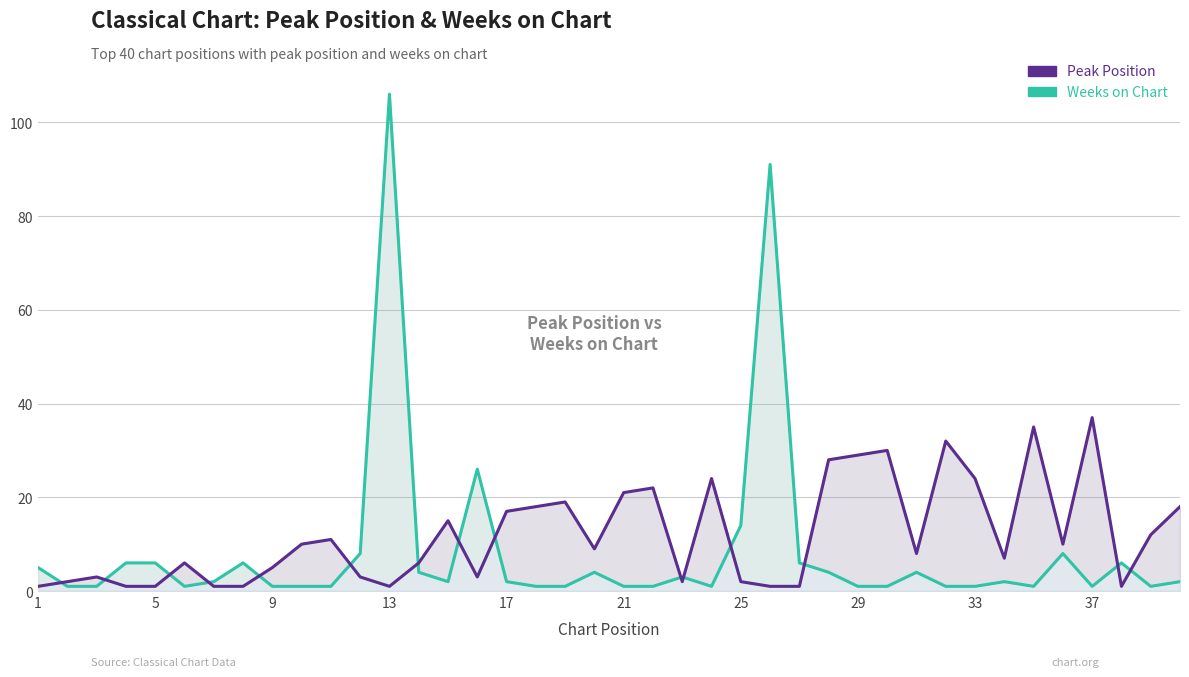

What is the difference between the second highest and minimum values in the Weeks on Chart series?

90